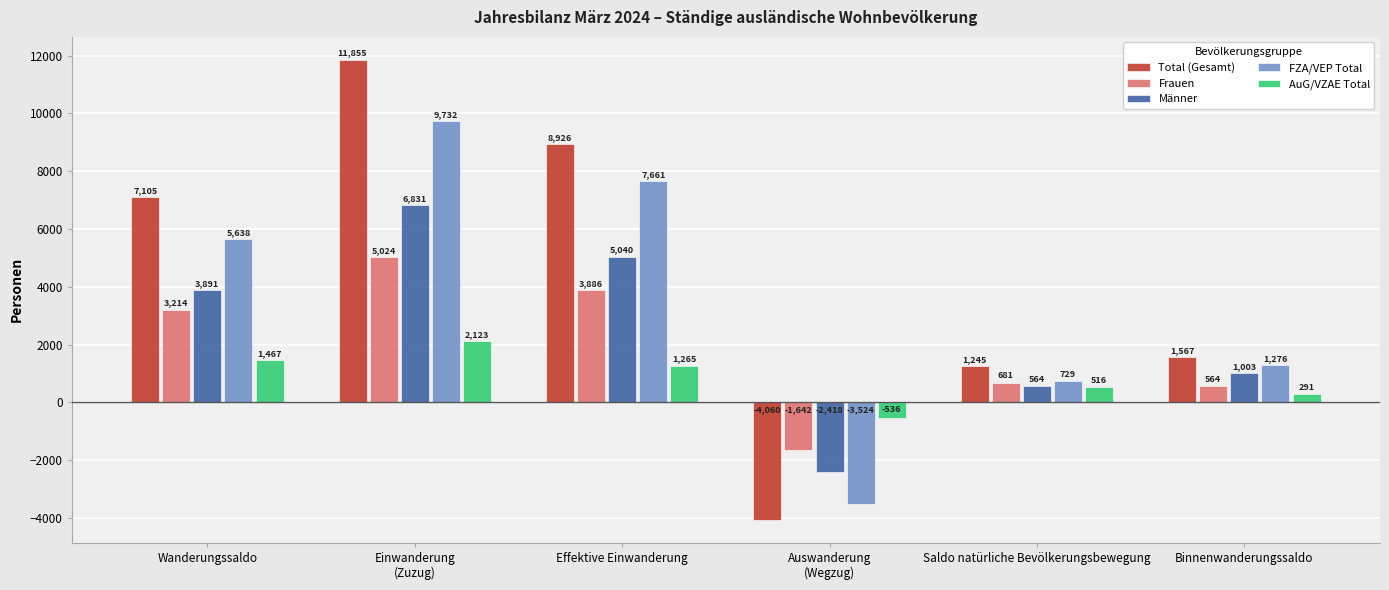

Which series has the largest total across all categories?

Total (Gesamt)